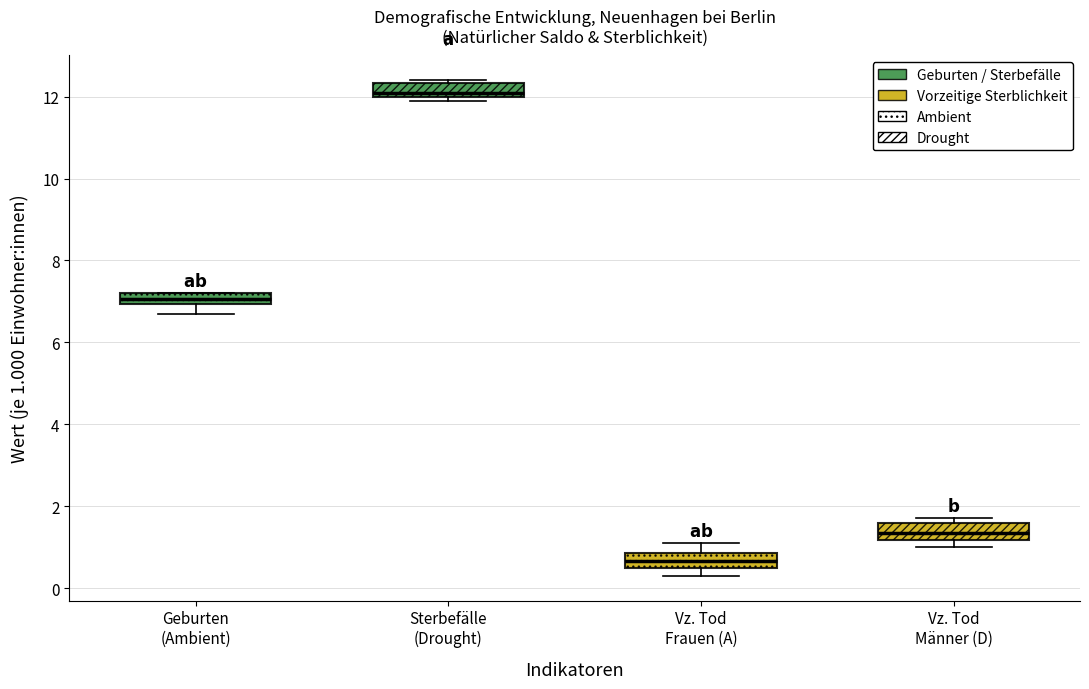

Where does the upper whisker of the box for Vz. Tod Frauen (A) end on the y-axis? The values are not printed on the chart, so give them approximately, as read against the axis.

1.2